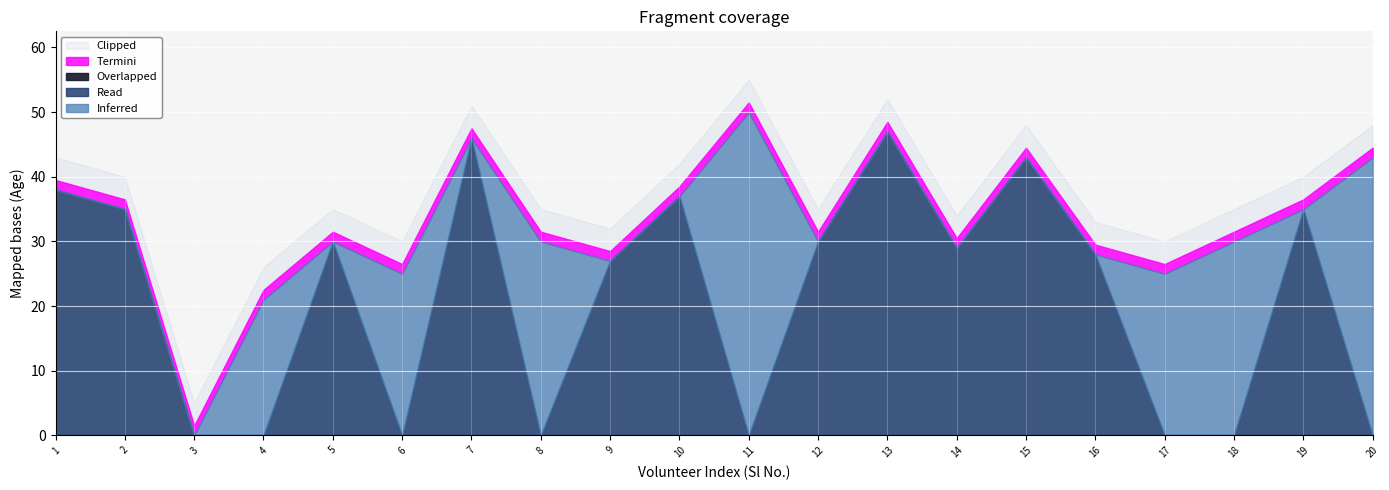

The Female series shows 1 at 5. True or false?

False